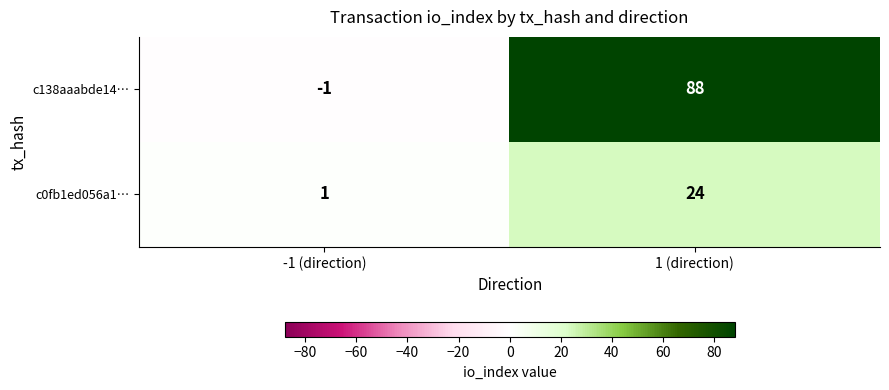

List the series in order of their peak value, lowest first.

c0fb1ed056a1…, c138aaabde14…